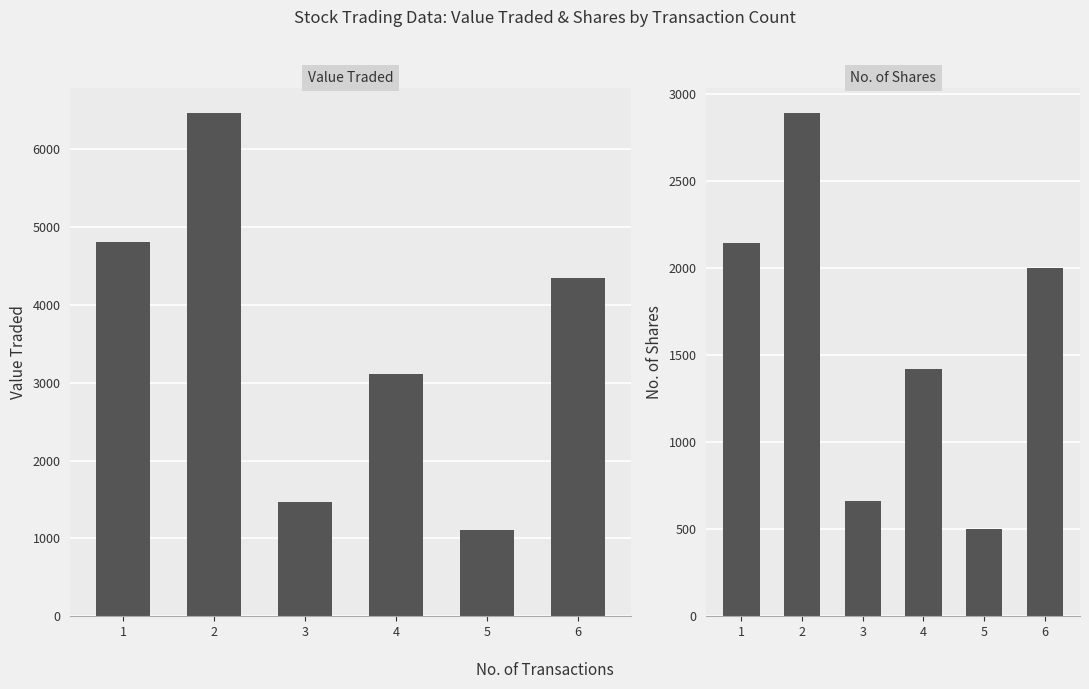

What are all the series names shown in the legend?

Value Traded, No. of Shares